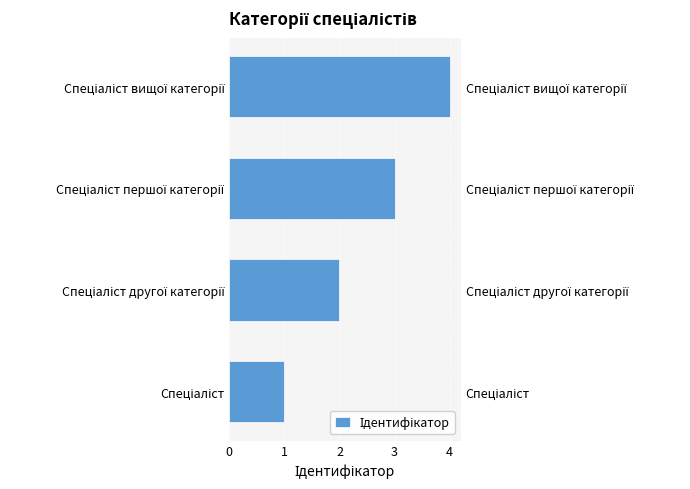

The value at Спеціаліст другої категорії is 2. True or false?

True